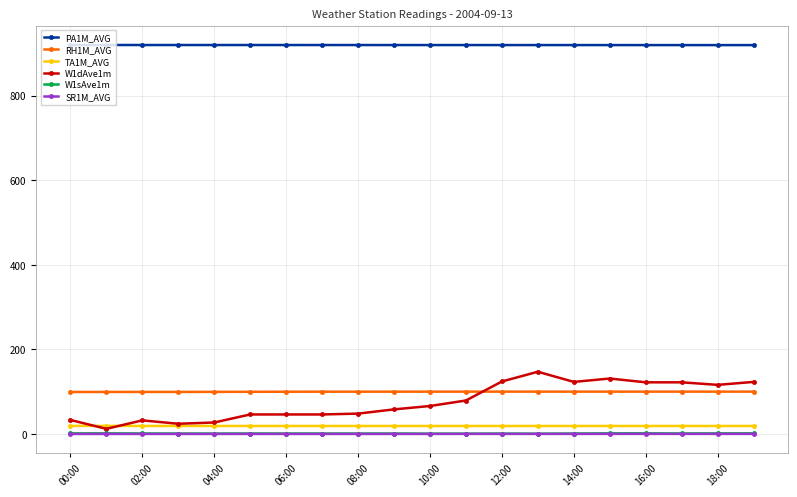

How many lines are shown in the chart?

6